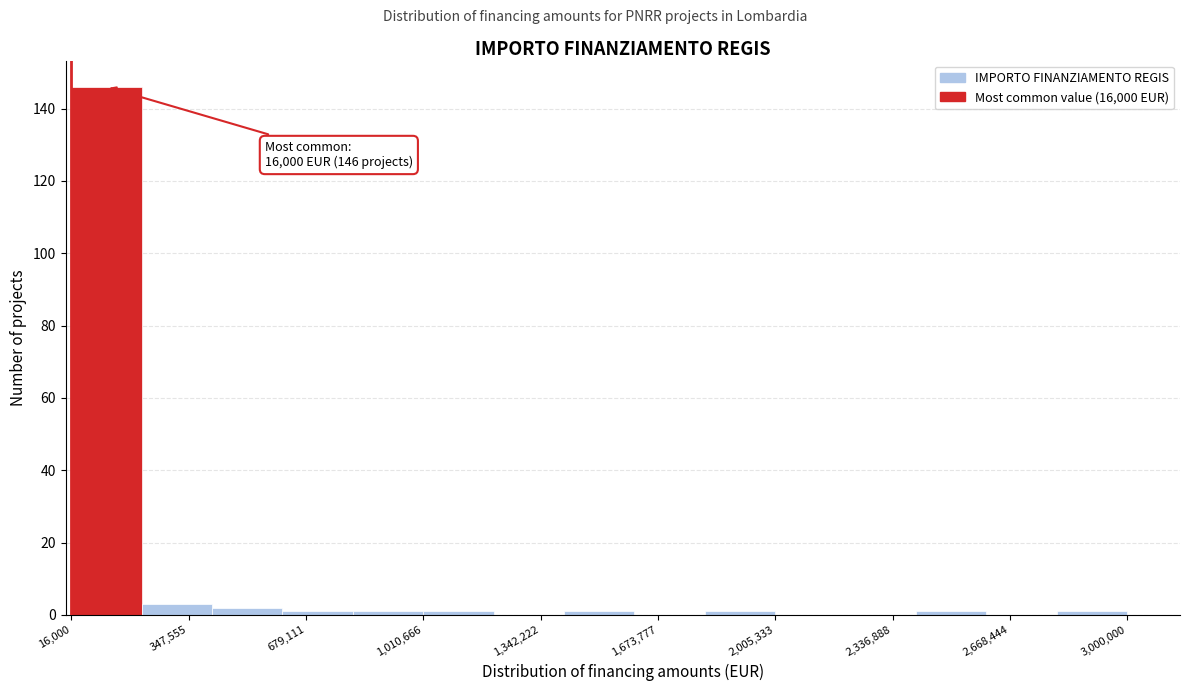

Read against the x-axis, roughly where is the centre of the tallest bar?

100000